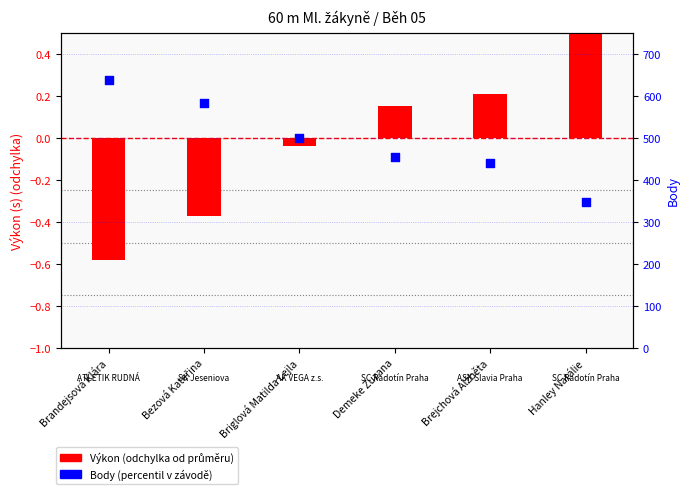

At which category is the sum across all series the highest?

Brandejsová Klára